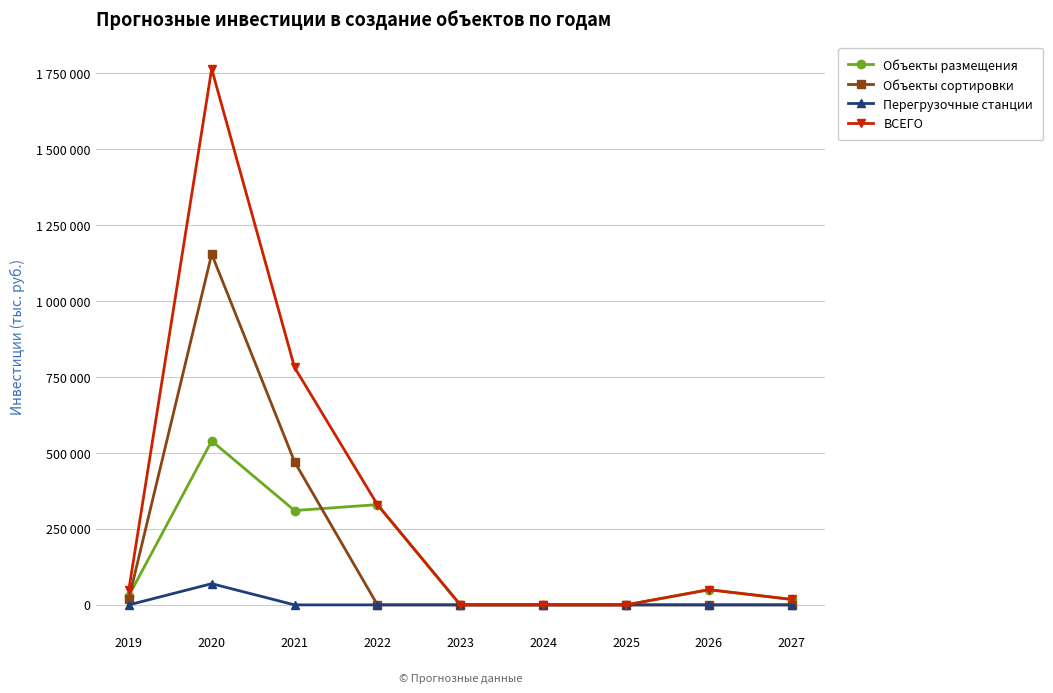

What is the total value across all series at 2027?

35934